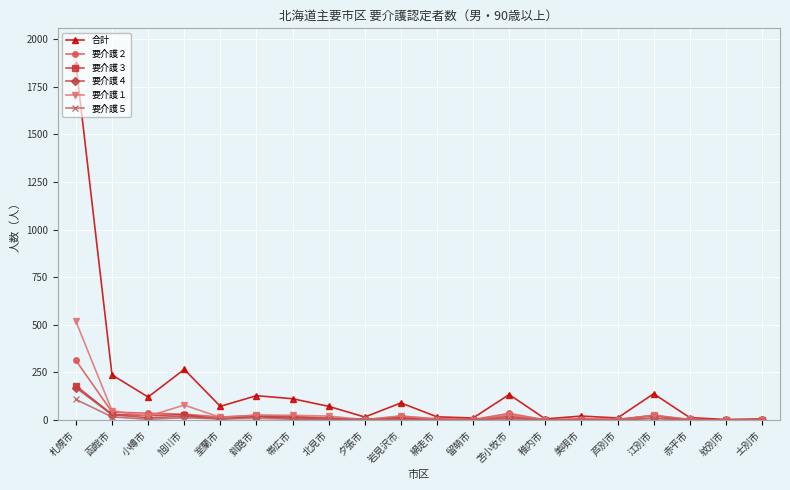

What is the highest value of the 合計 series?

1869